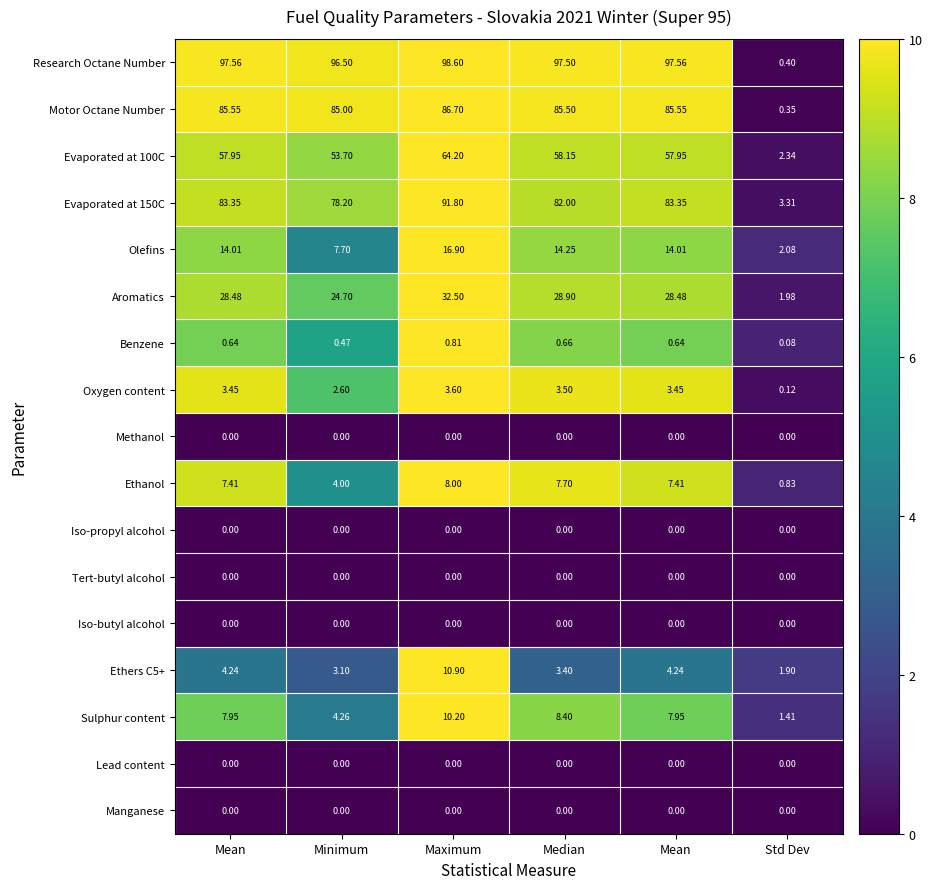

What is the difference between the highest and lowest values at Minimum?

96.5